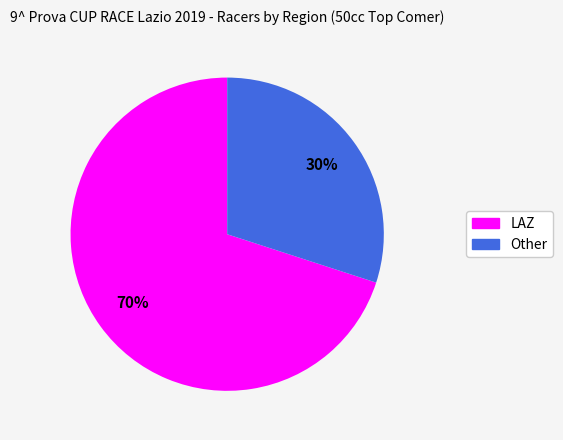

True or false: Other accounts for 30% of the total.

True